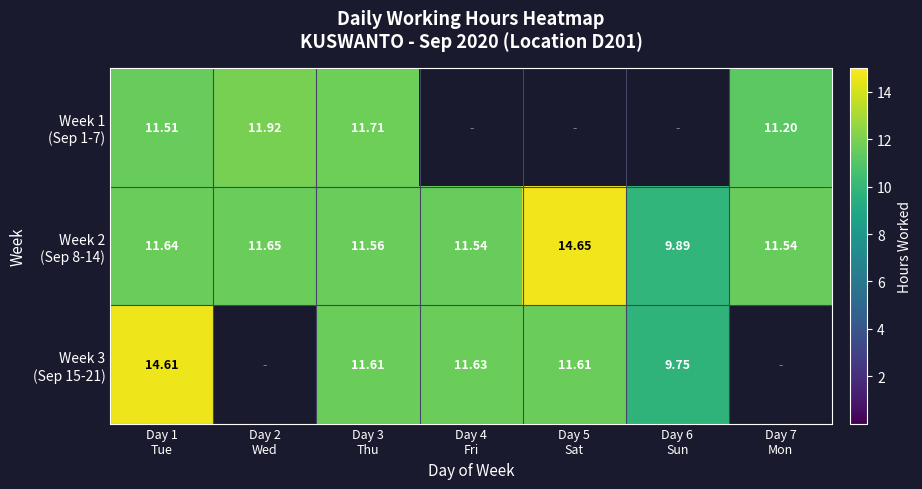

Count the number of categories in the chart.

7